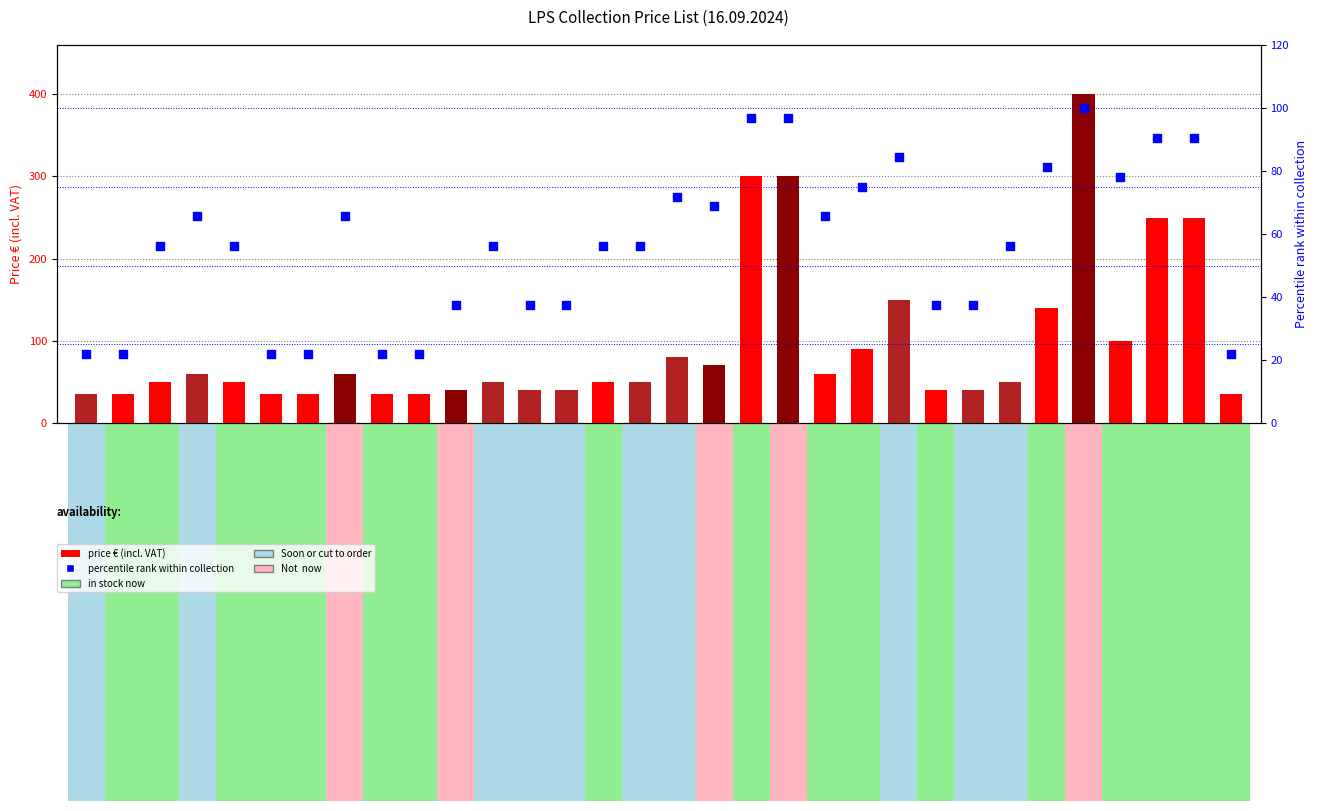

Which series reaches the maximum Y coordinate?

price € (incl. VAT)